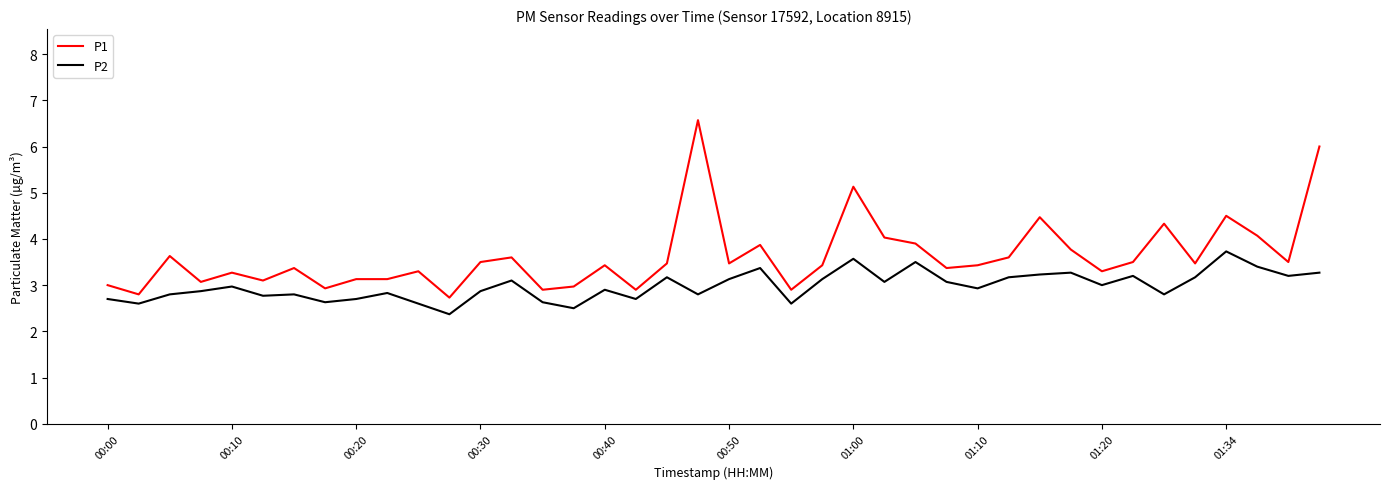

Which series has the largest total across all categories?

P1